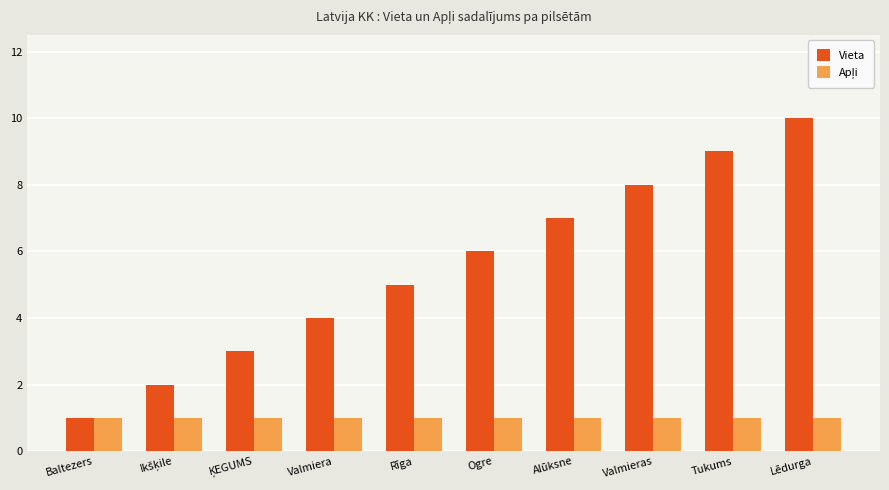

Which series has the largest total across all categories?

Vieta